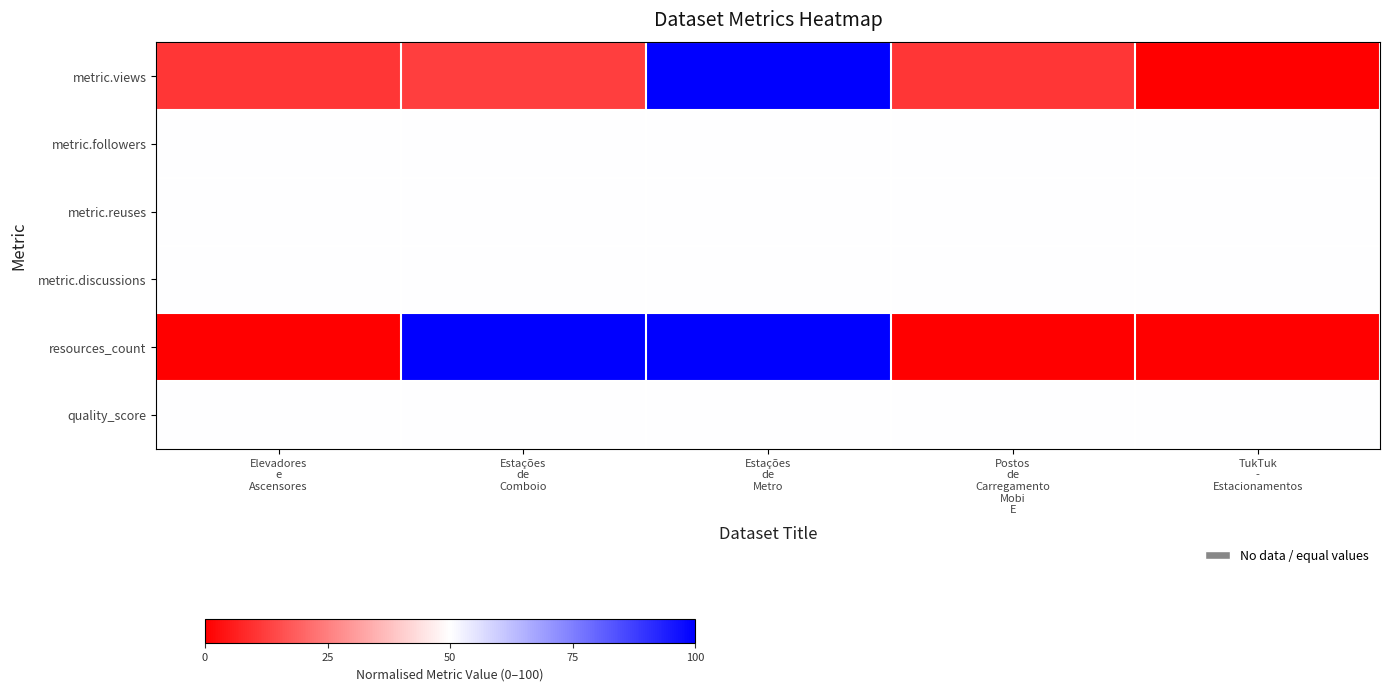

Count the number of data series in this chart.

6